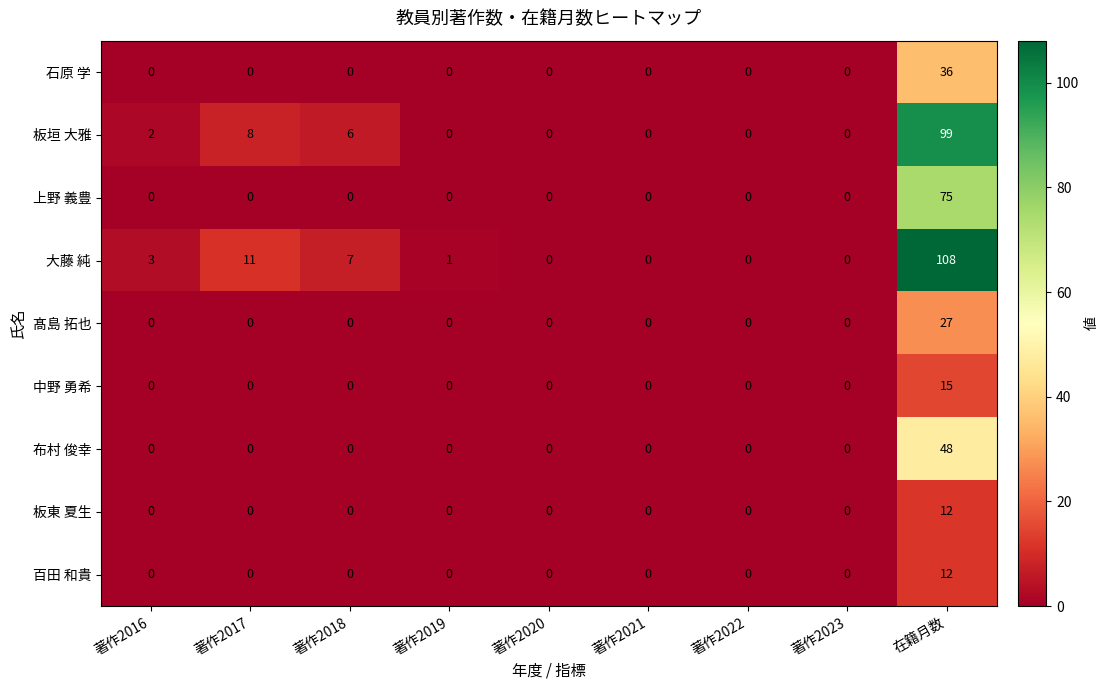

Which series has the largest total across all categories?

大藤 純